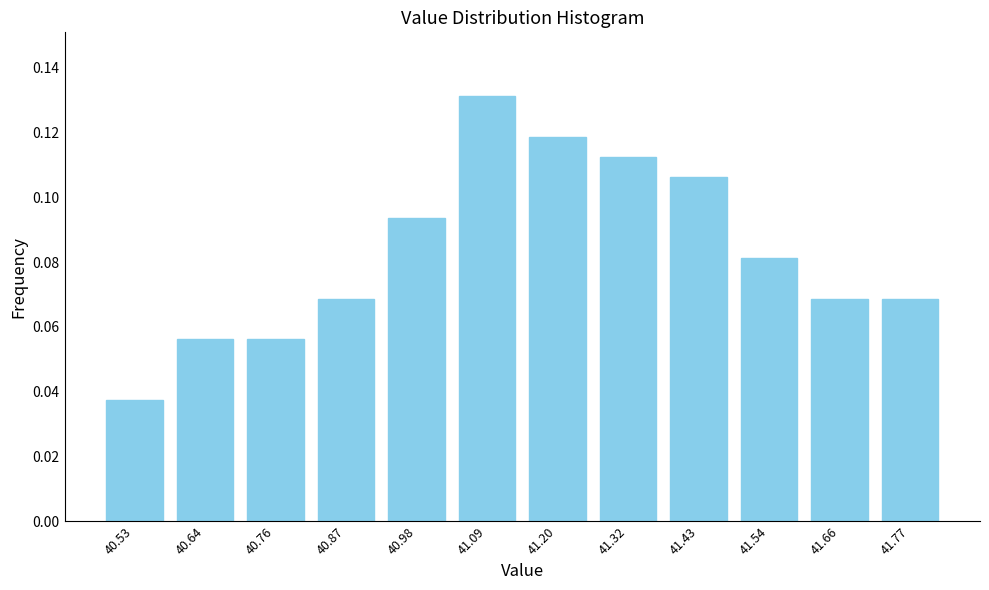

True or false: the data shows 0.2 at 41.32.

False